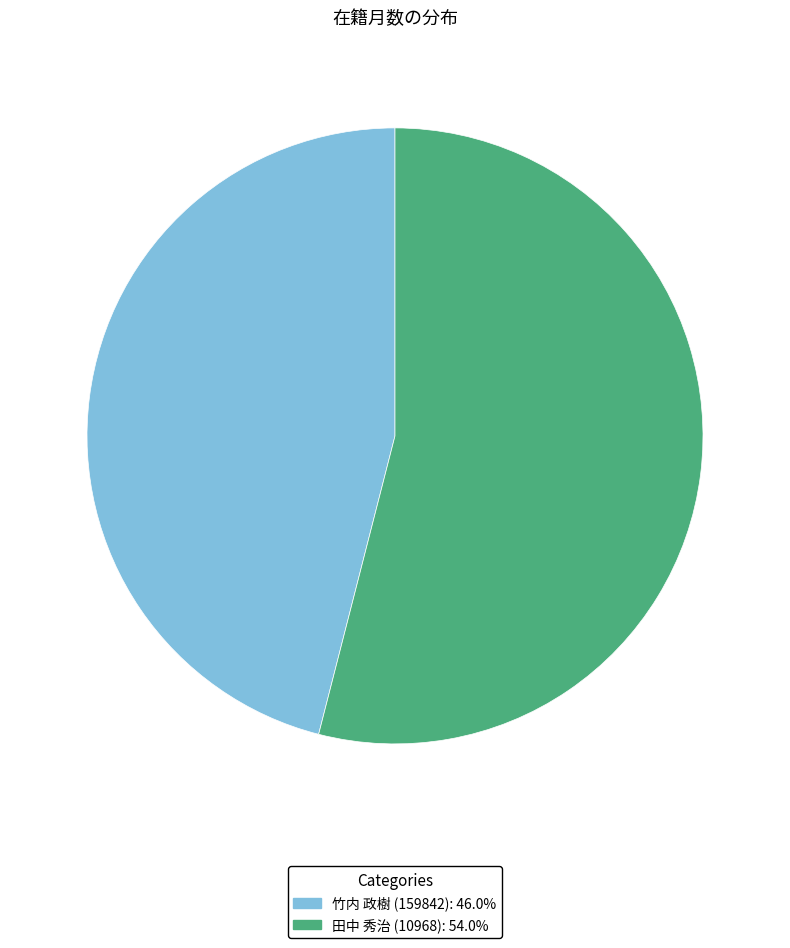

Which slice is the largest?

田中 秀治 (10968)